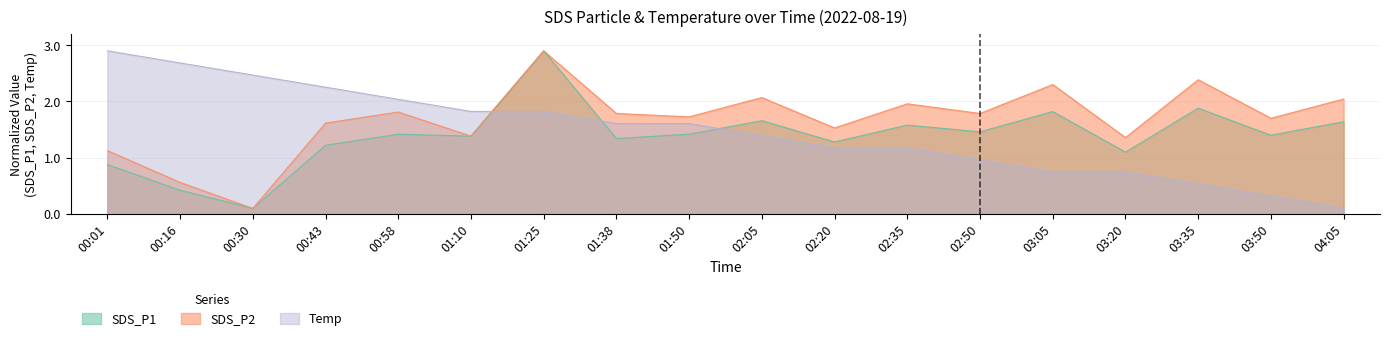

What is the label of the 8th point from the left?

01:38